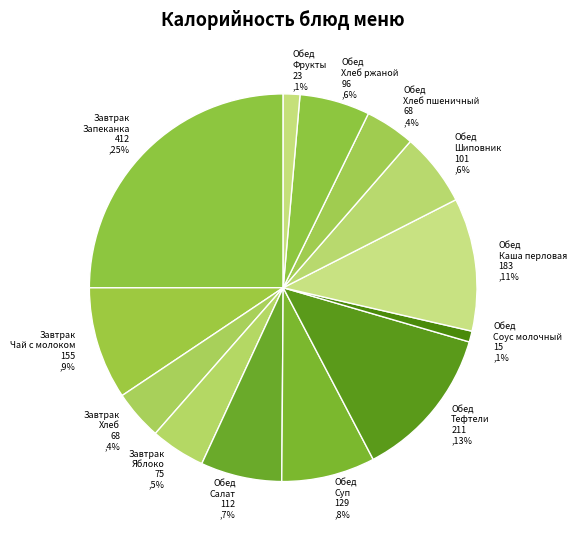

Which has a higher value, Завтрак Хлеб 68 ,4% or Обед Каша перловая 183 ,11%?

Обед Каша перловая 183 ,11%